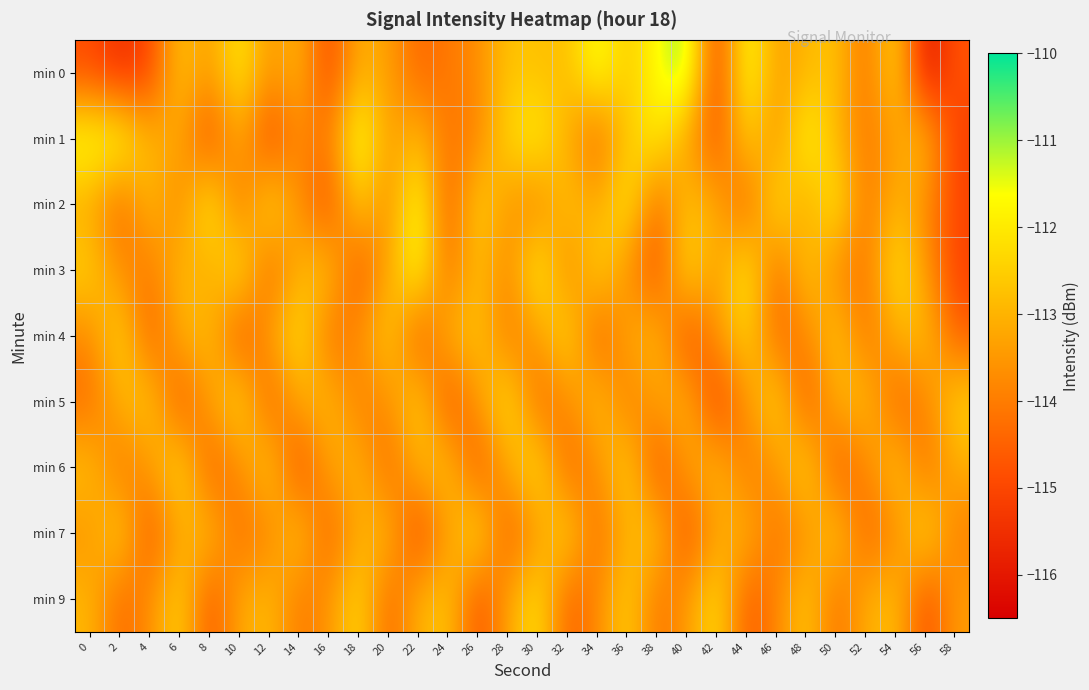

List the series in order of their peak value, highest first.

min 0, min 1, min 2, min 3, min 4, min 5, min 6, min 7, min 9